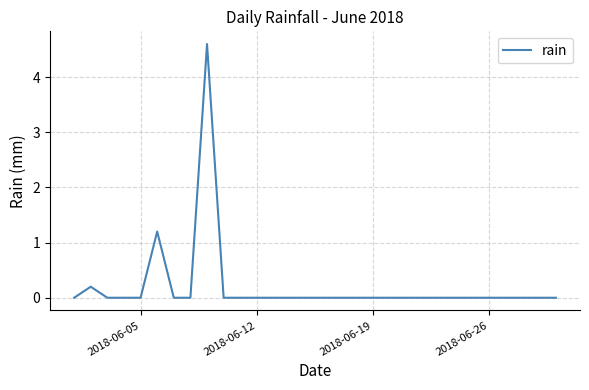

What is the maximum value shown in the chart?

4.6